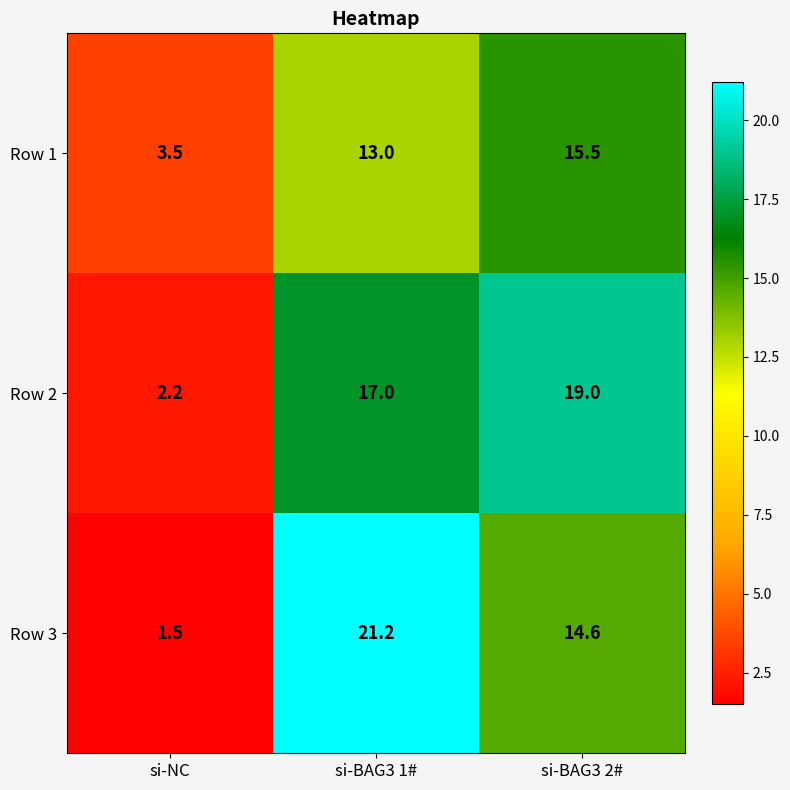

What is the difference between the maximum and minimum values in the Row 3 series?

19.7